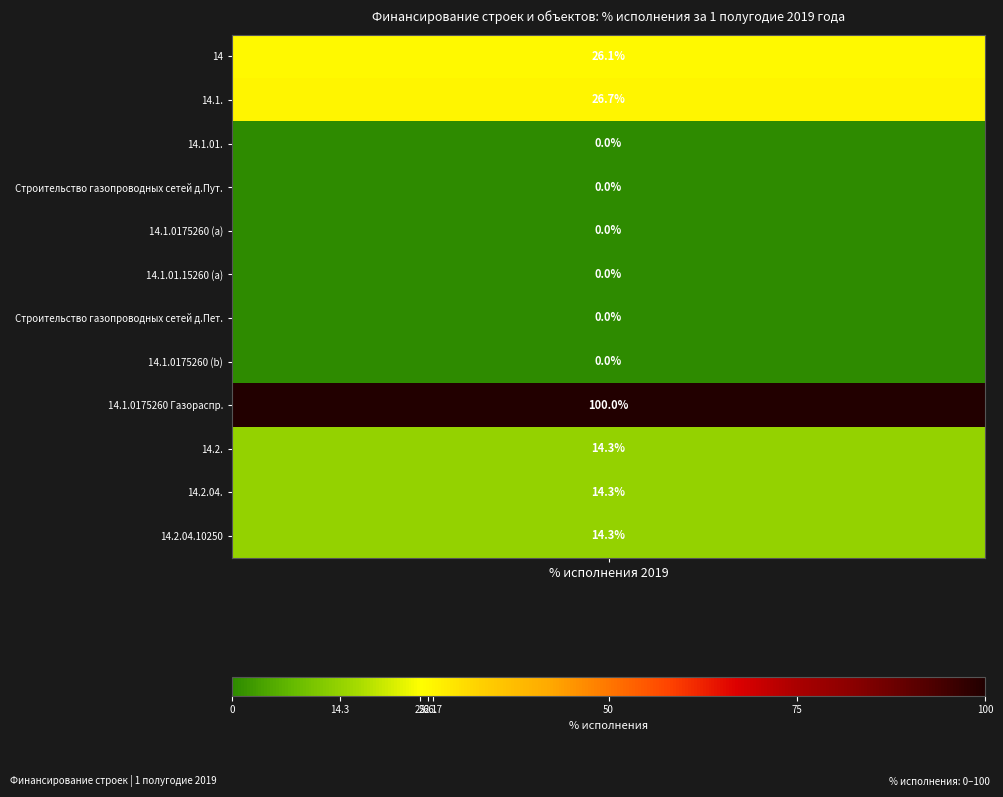

Read the placeholder value at 0.

26.1